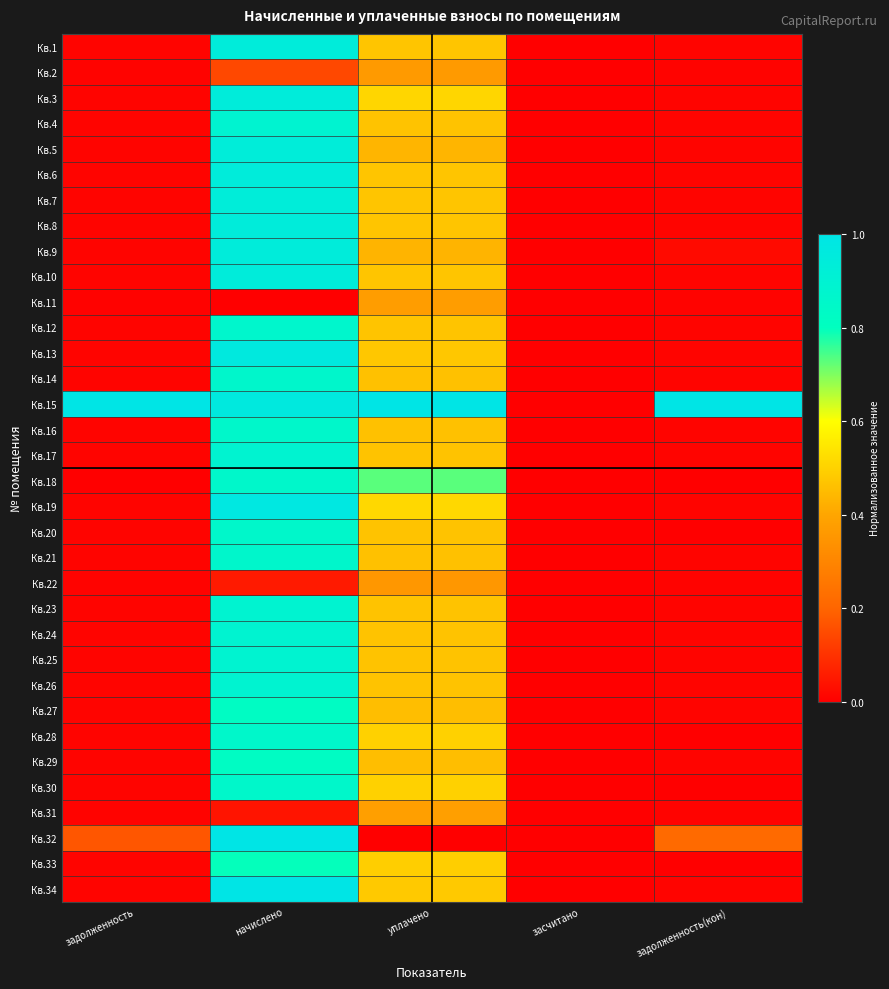

What is the total value across all series at начислено?

27.3